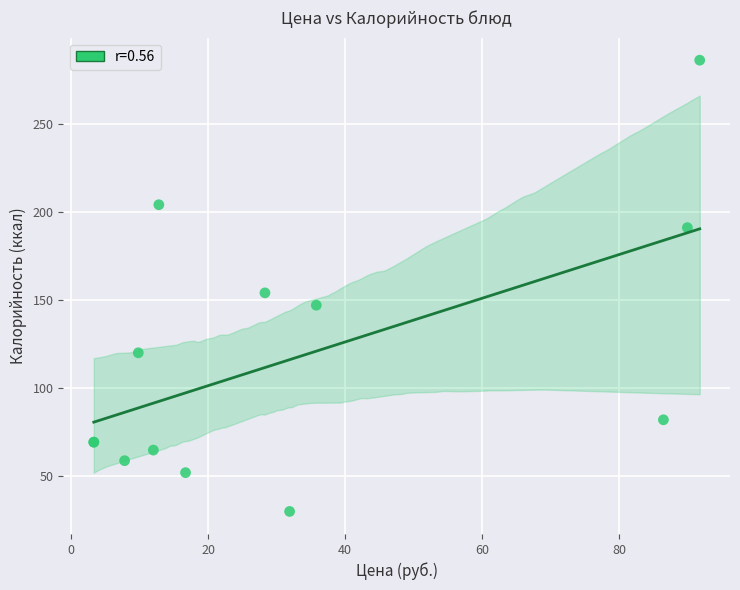

What Y value in the scatter plot is closest to 158?

154.0